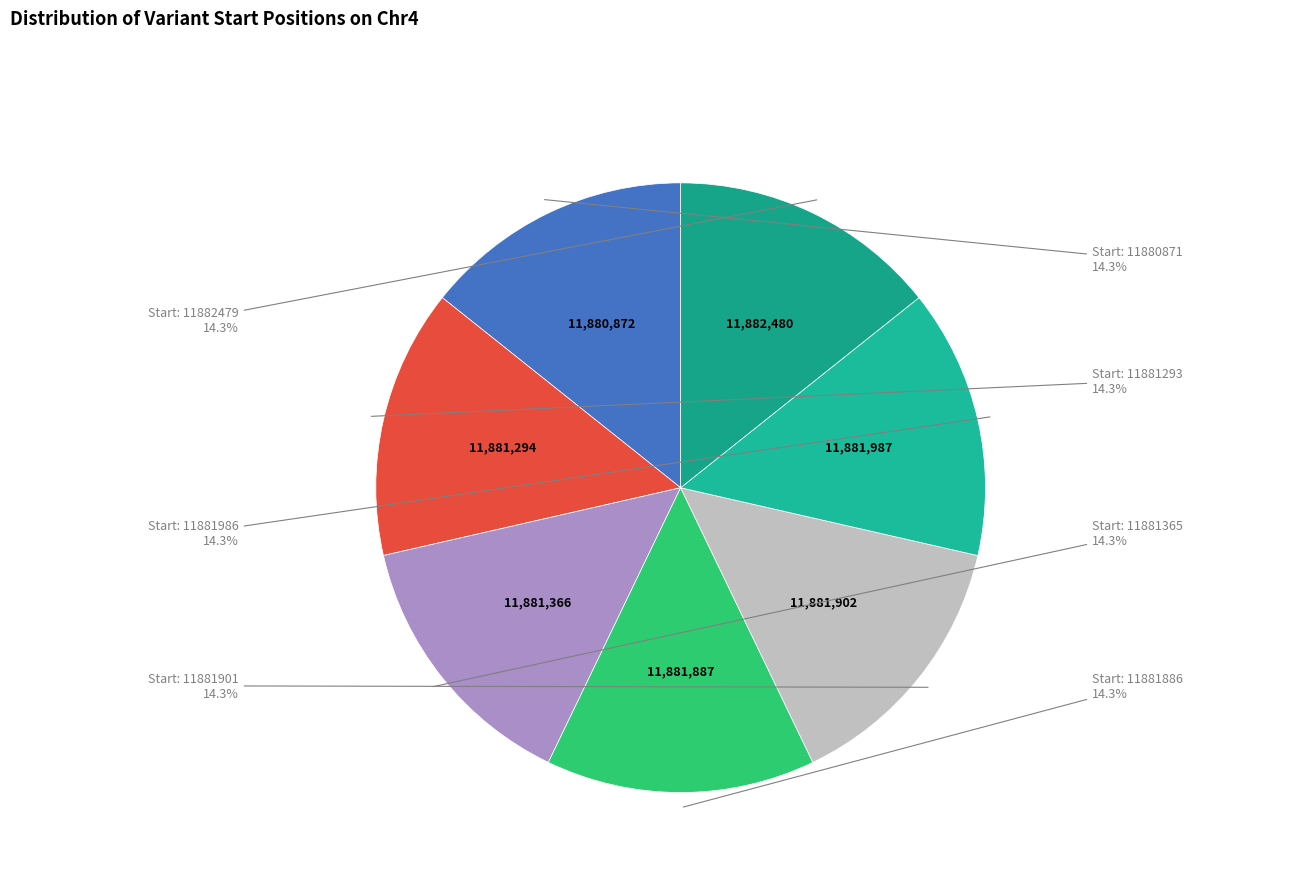

Count the number of slices in the pie.

7